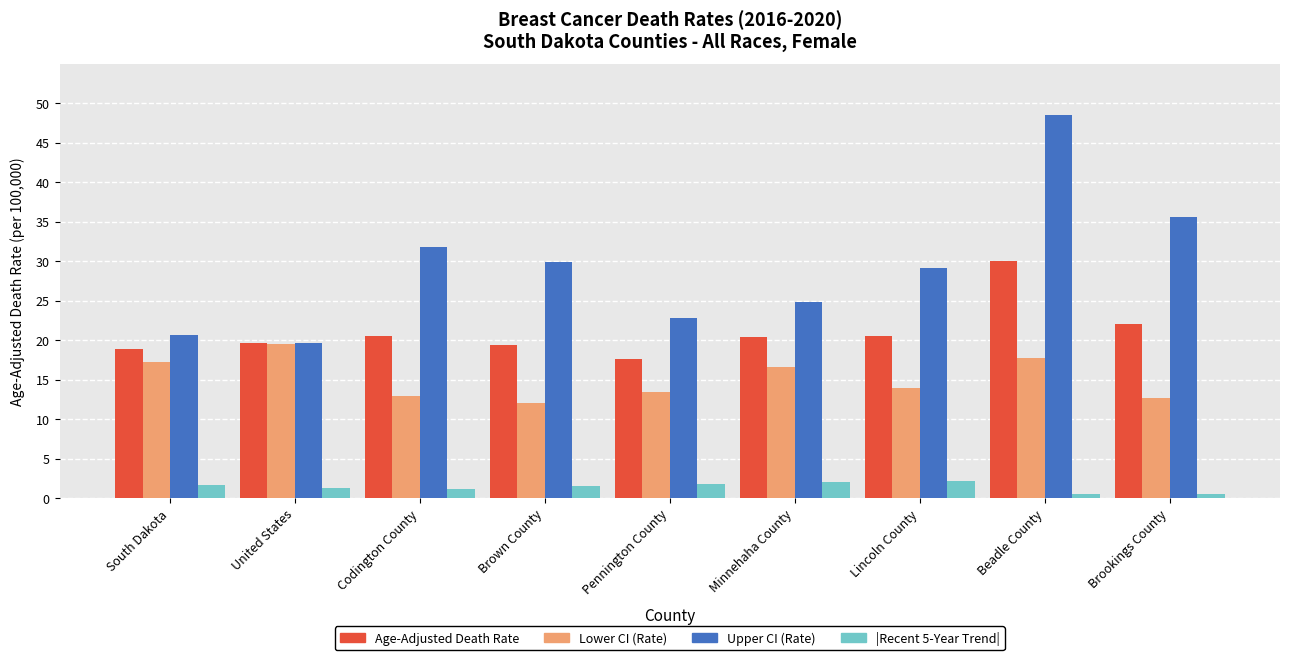

At which label is Age-Adjusted Death Rate closest to 23?

Brookings County